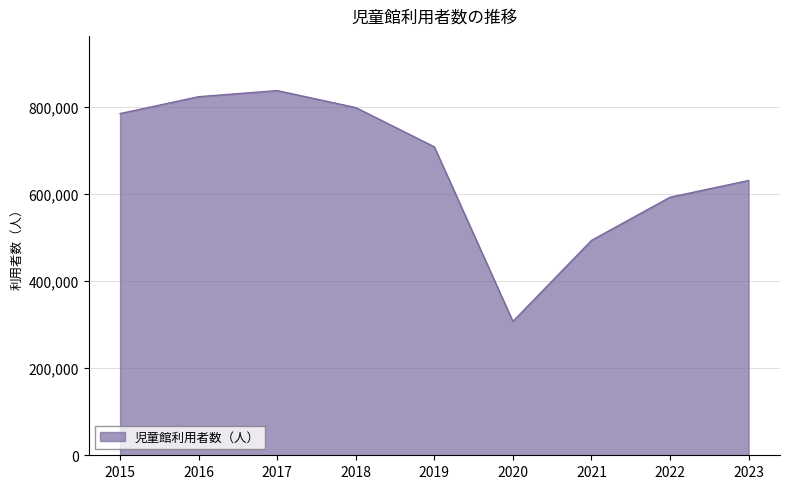

Which category has the lowest value across all series?

2020